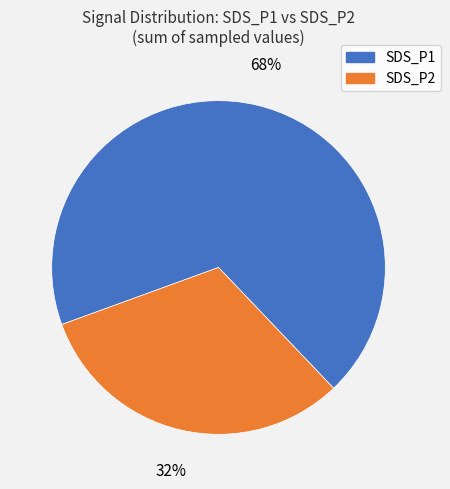

Which category accounts for the majority?

SDS_P1